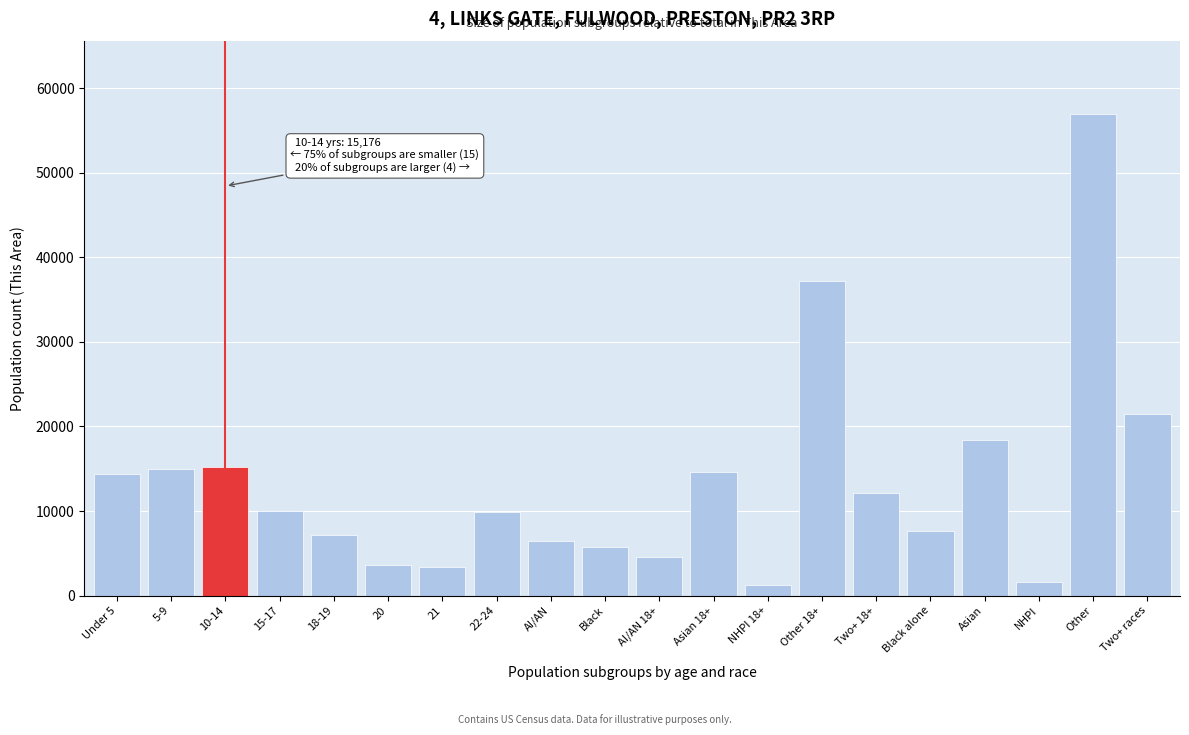

Between 10-14 and Two+ races, which is larger?

Two+ races